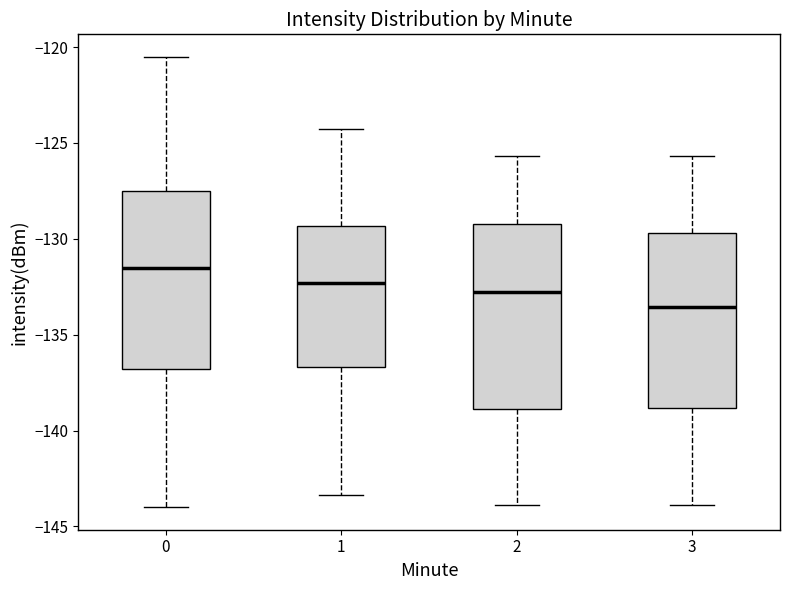

Reading left to right, read every box against the y-axis: the position of its median line, the range the box covers, and the ends of its whiskers. The values are not printed on the chart, so give them approximately, as read against the axis.

0: median -131.5, box -137.0 to -127.5, whiskers -144.0 to -120.5
1: median -132.5, box -136.5 to -129.5, whiskers -143.5 to -124.0
2: median -133.0, box -139.0 to -129.0, whiskers -144.0 to -125.5
3: median -133.5, box -139.0 to -129.5, whiskers -144.0 to -125.5